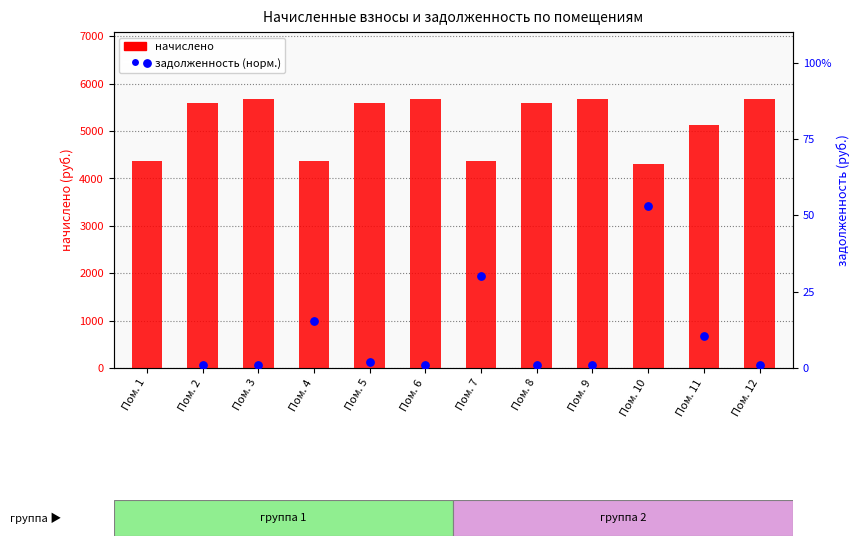

At which category is the sum across all series the highest?

Пом. 3